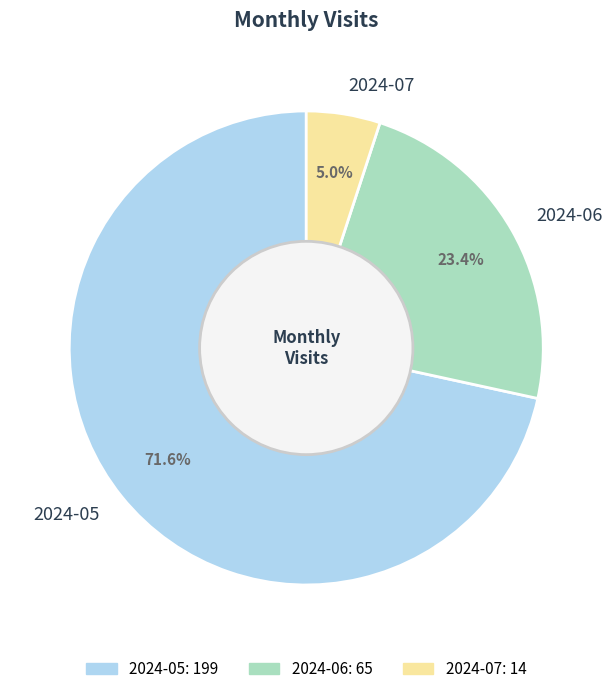

Is it true that 2024-06 is 11% of the pie?

False